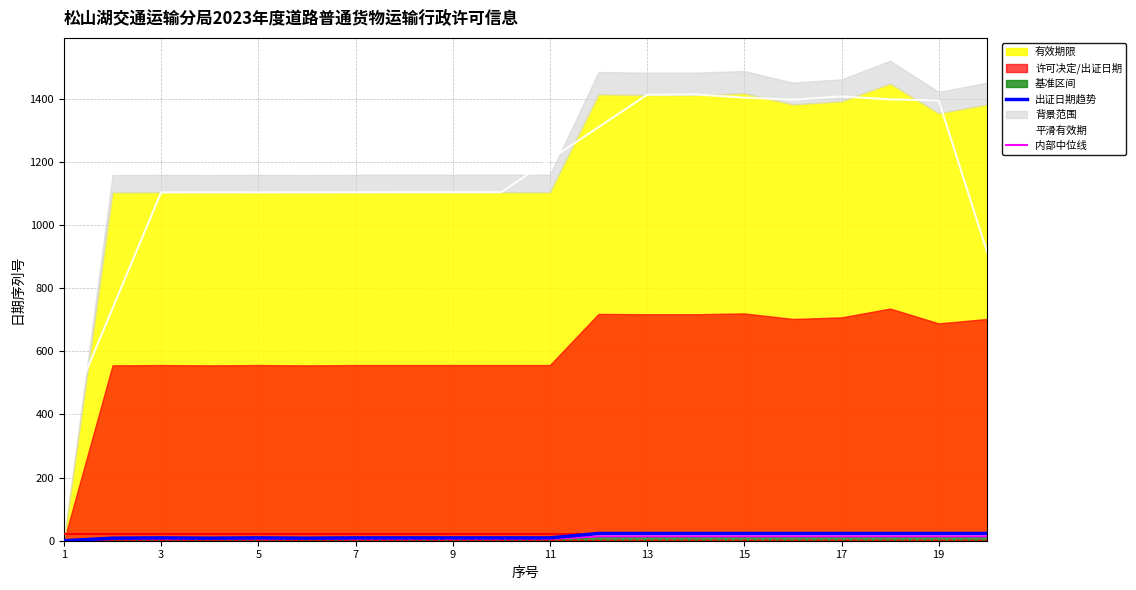

What is the lowest value of the 平滑有效期 series?

367.7